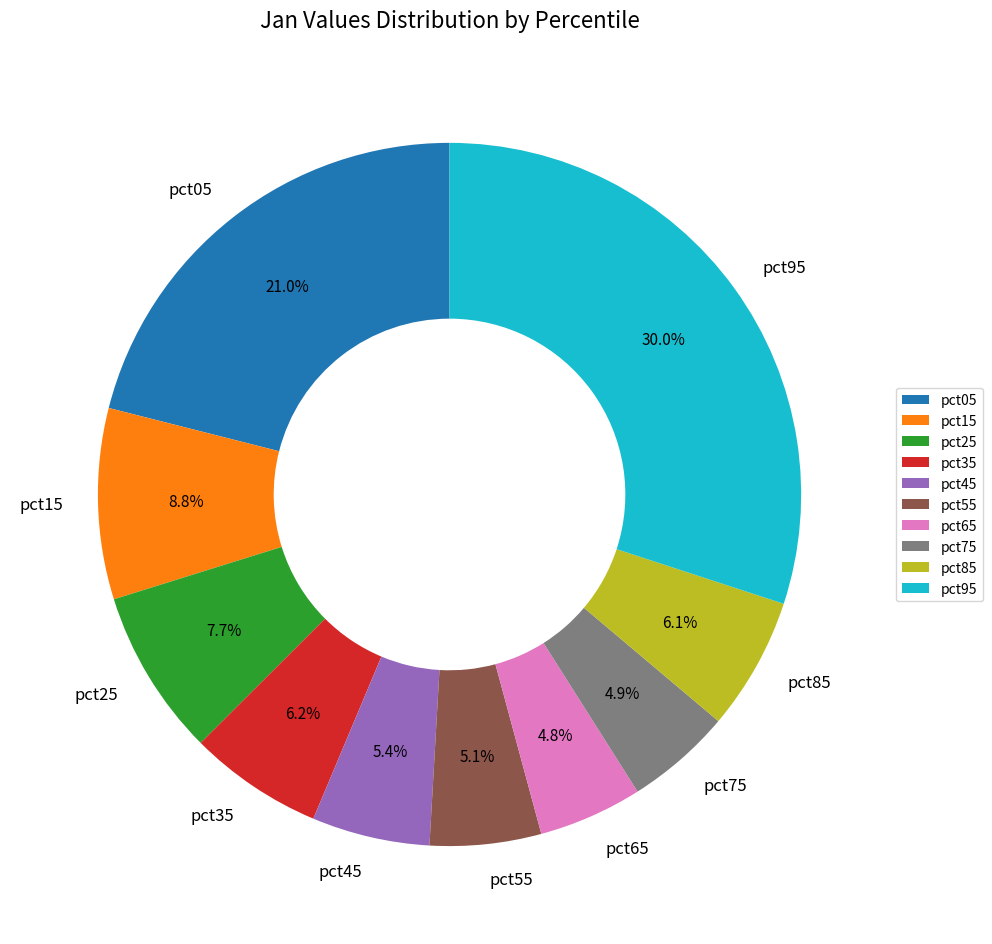

Which category has the biggest portion of the pie?

pct95